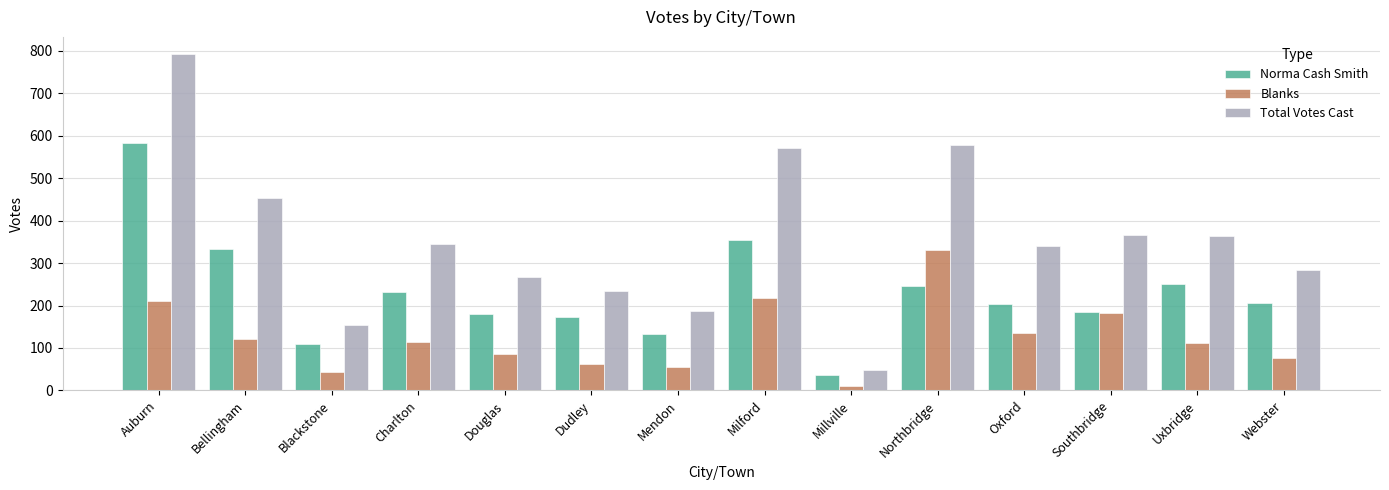

True or false: Norma Cash Smith has a value of 184 at Southbridge.

True